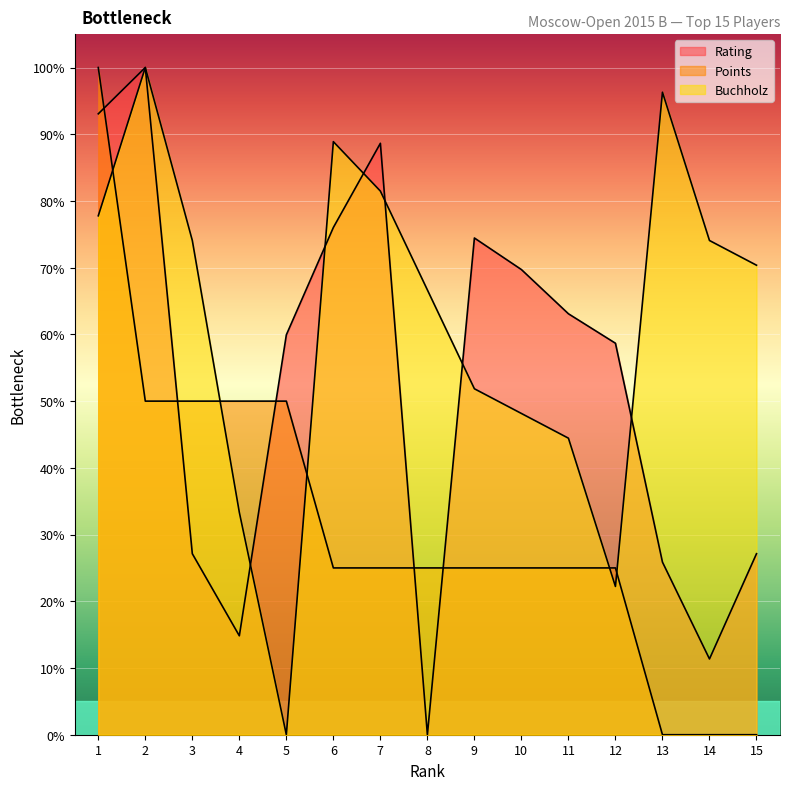

How many lines are shown in the chart?

3